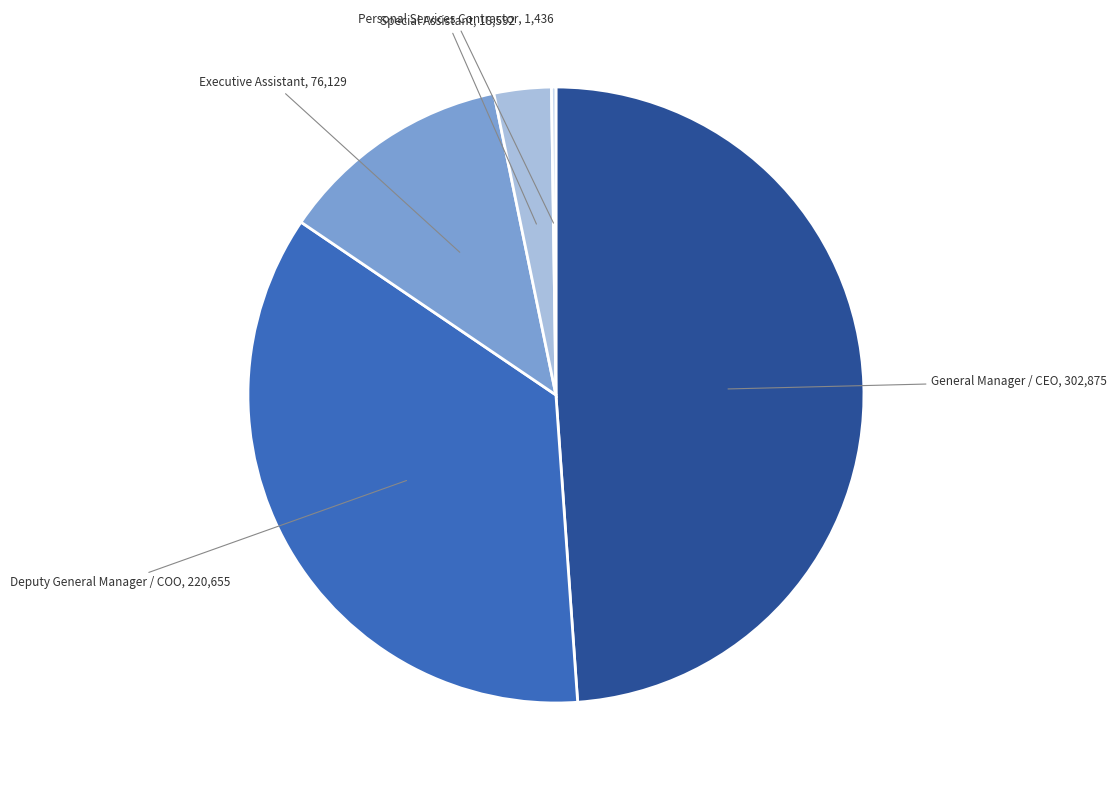

Does any single category account for the majority?

No